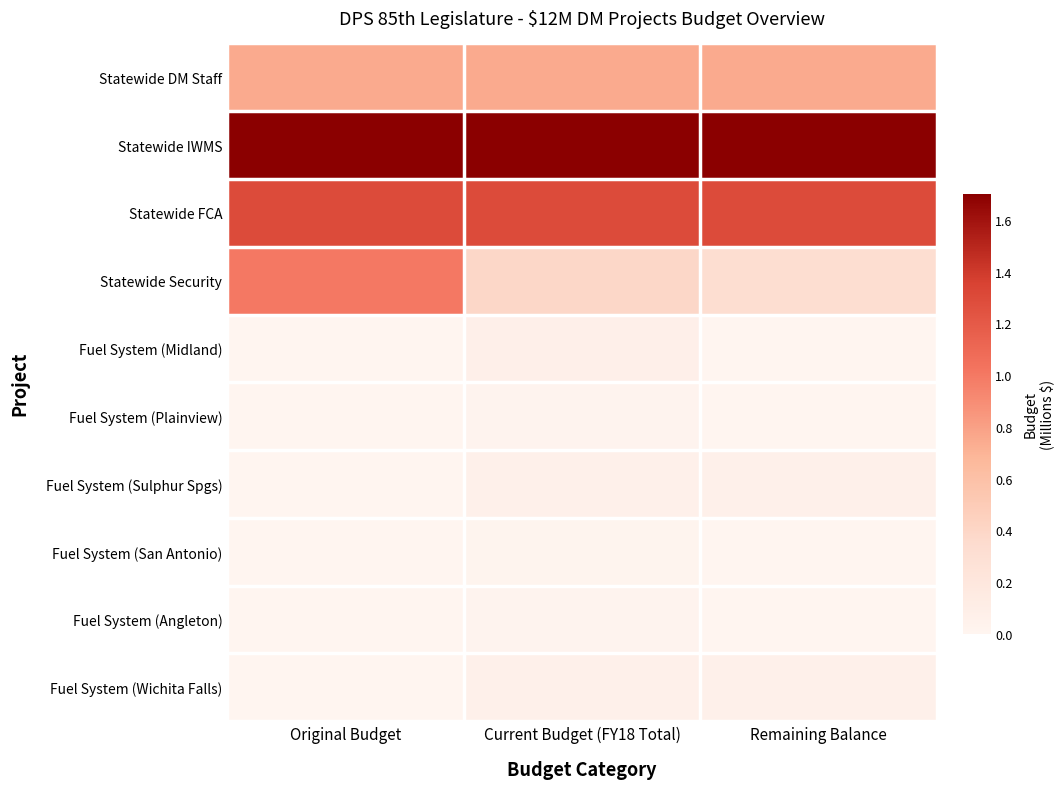

Between Original Budget and Remaining Balance, which series saw the biggest shift?

Statewide Security